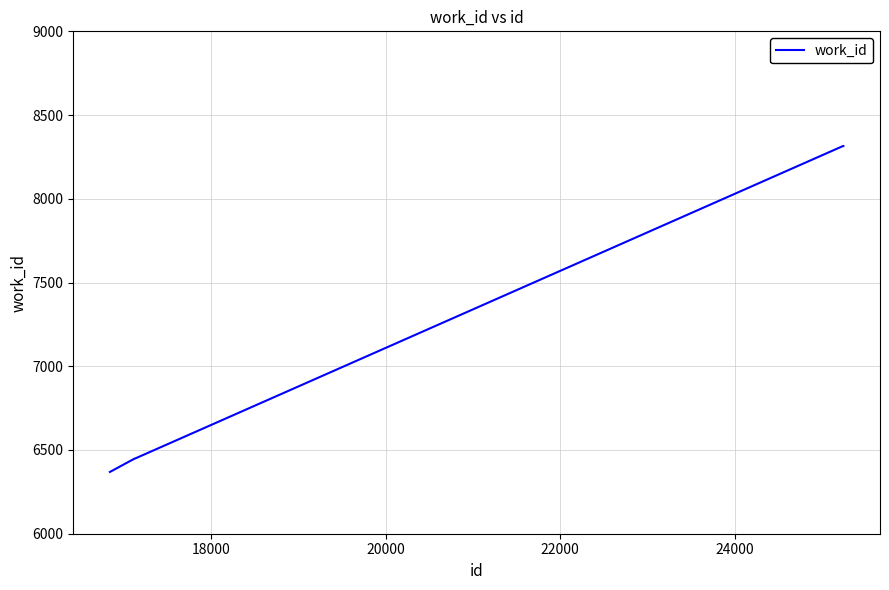

What is the difference between the maximum and second lowest values?

1866